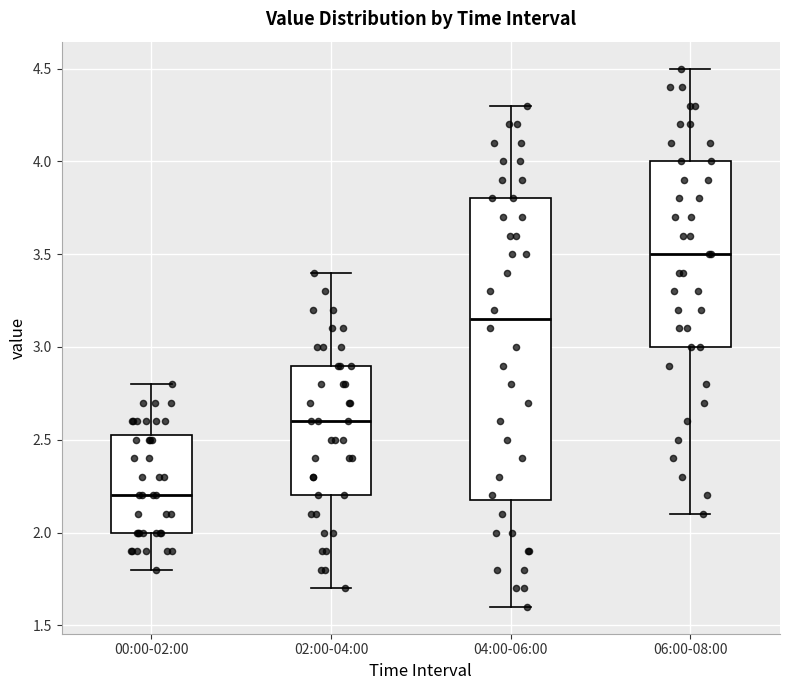

Reading left to right, transcribe this box plot: for each box, give where its median line is, the range the box spans, and where its two whiskers end, as read against the y-axis. The values are not printed on the chart, so give them approximately, as read against the axis.

00:00-02:00: median 2.20, box 2.00 to 2.55, whiskers 1.80 to 2.80
02:00-04:00: median 2.60, box 2.20 to 2.90, whiskers 1.70 to 3.40
04:00-06:00: median 3.15, box 2.20 to 3.80, whiskers 1.60 to 4.30
06:00-08:00: median 3.50, box 3.00 to 4.00, whiskers 2.10 to 4.50